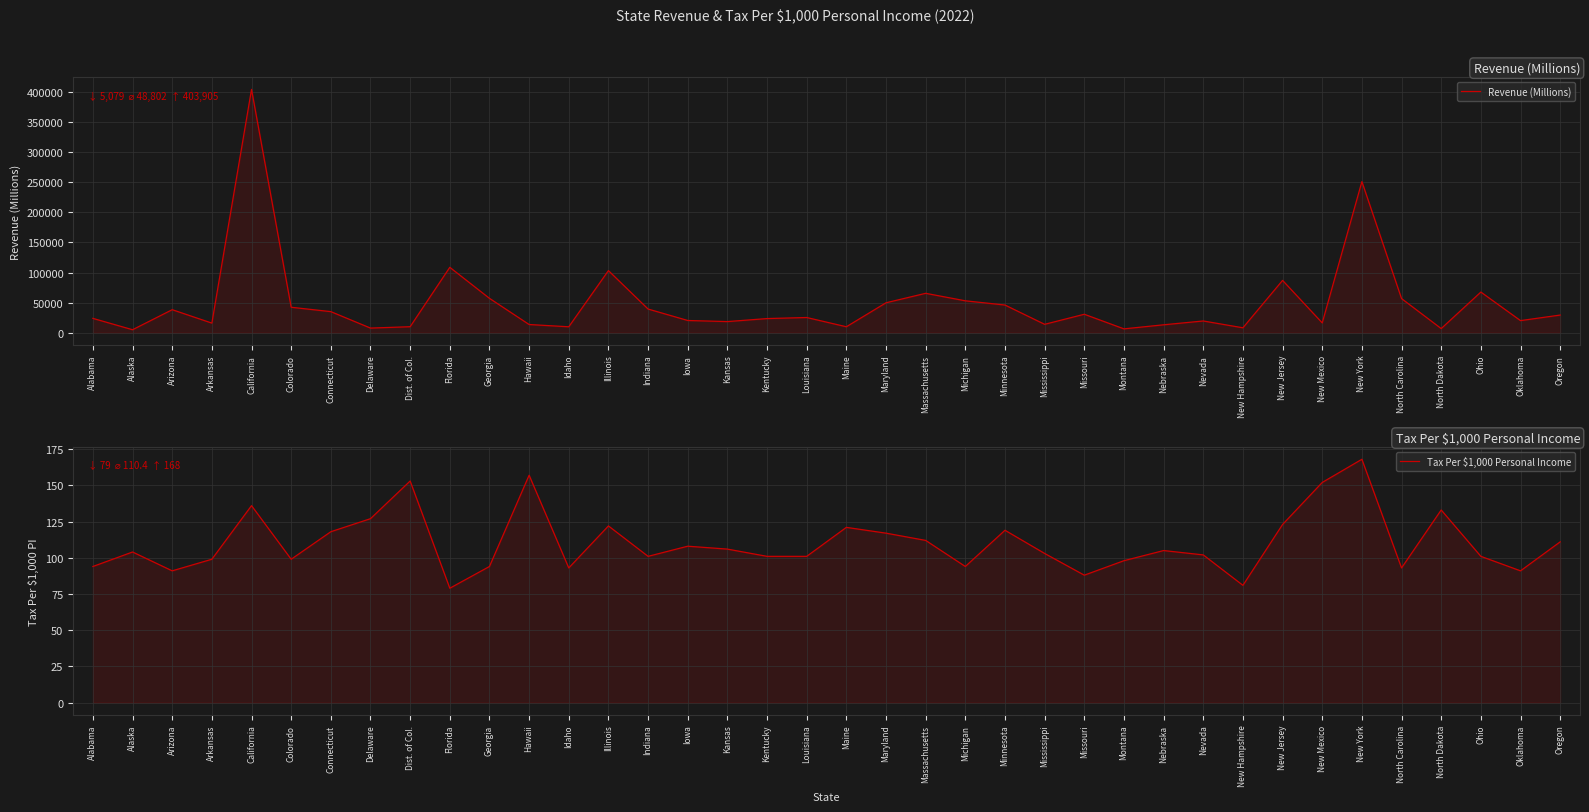

Reading right to left, extract all data points from this chart.

Revenue (Millions): Oregon=29414	Oklahoma=20199	Ohio=67585	North Dakota=6985	North Carolina=56751	New York=250862	New Mexico=16400	New Jersey=86948	New Hampshire=8282	Nevada=19593	Nebraska=13250	Montana=6510	Missouri=30747	Mississippi=14038	Minnesota=46046	Michigan=53055	Massachusetts=65496	Maryland=49787	Maine=9993	Louisiana=25343	Kentucky=23575	Kansas=18586	Iowa=20404	Indiana=39394	Illinois=103165	Idaho=9956	Hawaii=13719	Georgia=57159	Florida=108624	Dist. of Col.=10078	Delaware=7791	Connecticut=35103	Colorado=42360	California=403905	Arkansas=16064	Arizona=38326	Alaska=5079	Alabama=23904
Tax Per $1,000 Personal Income: Oregon=111	Oklahoma=91	Ohio=101	North Dakota=133	North Carolina=93	New York=168	New Mexico=152	New Jersey=123	New Hampshire=81	Nevada=102	Nebraska=105	Montana=98	Missouri=88	Mississippi=103	Minnesota=119	Michigan=94	Massachusetts=112	Maryland=117	Maine=121	Louisiana=101	Kentucky=101	Kansas=106	Iowa=108	Indiana=101	Illinois=122	Idaho=93	Hawaii=157	Georgia=94	Florida=79	Dist. of Col.=153	Delaware=127	Connecticut=118	Colorado=99	California=136	Arkansas=99	Arizona=91	Alaska=104	Alabama=94